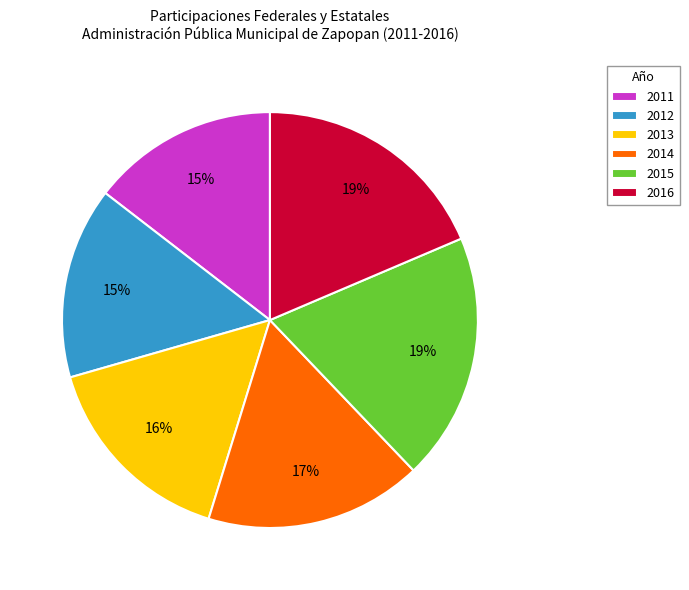

True or false: 2016 accounts for 19% of the total.

True